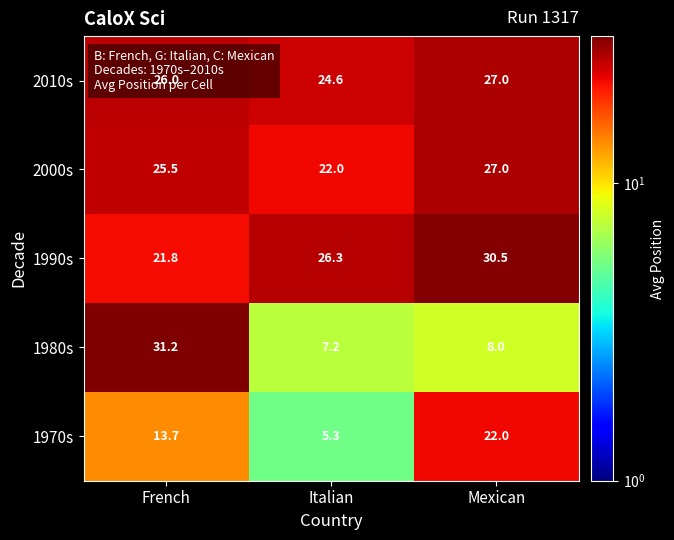

What is the spread (max minus min) of values at French?

17.5